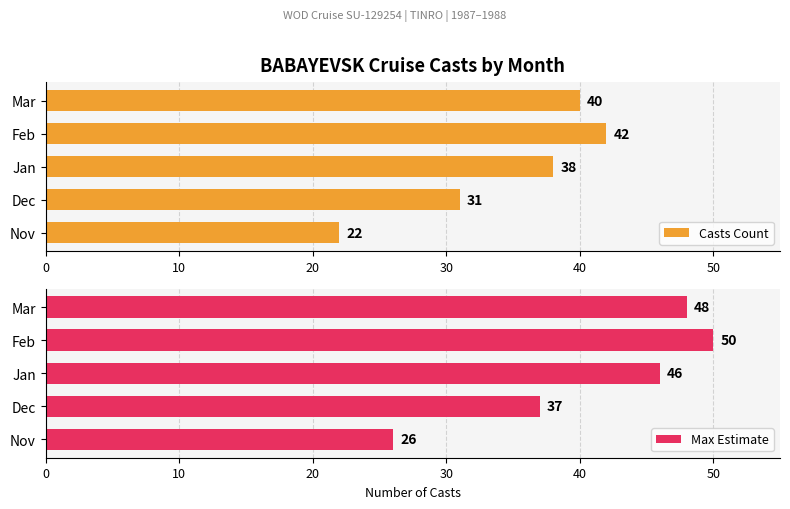

What is the difference between the second highest and second lowest values in the Max Estimate series?

11